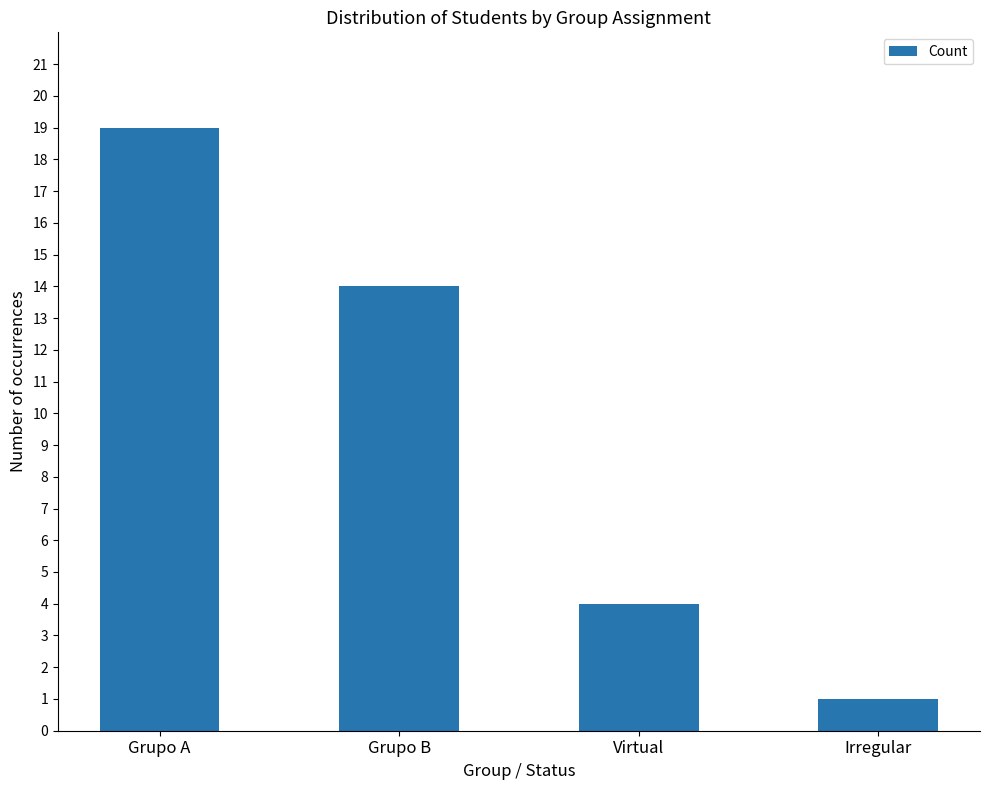

What is the label of the 3rd bar from the left?

Virtual